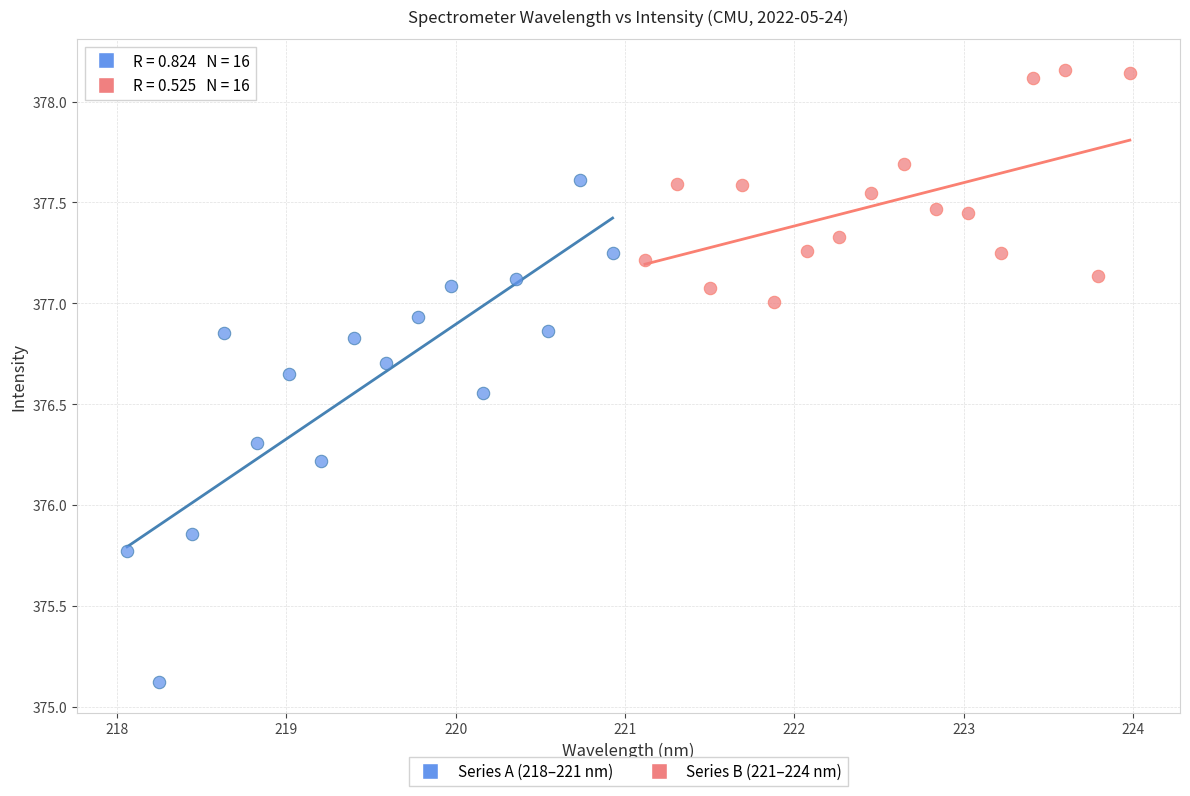

Which series contains the highest Y value?

Series B (221–224 nm)